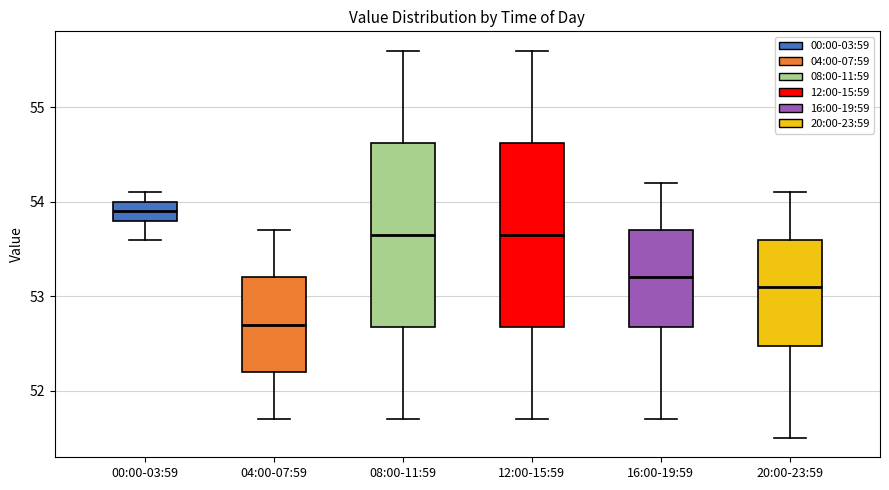

Reading left to right, read every box against the y-axis: the position of its median line, the range the box covers, and the ends of its whiskers. The values are not printed on the chart, so give them approximately, as read against the axis.

00:00-03:59: median 53.9, box 53.8 to 54.0, whiskers 53.6 to 54.1
04:00-07:59: median 52.7, box 52.2 to 53.2, whiskers 51.7 to 53.7
08:00-11:59: median 53.7, box 52.7 to 54.6, whiskers 51.7 to 55.6
12:00-15:59: median 53.7, box 52.7 to 54.6, whiskers 51.7 to 55.6
16:00-19:59: median 53.2, box 52.7 to 53.7, whiskers 51.7 to 54.2
20:00-23:59: median 53.1, box 52.5 to 53.6, whiskers 51.5 to 54.1